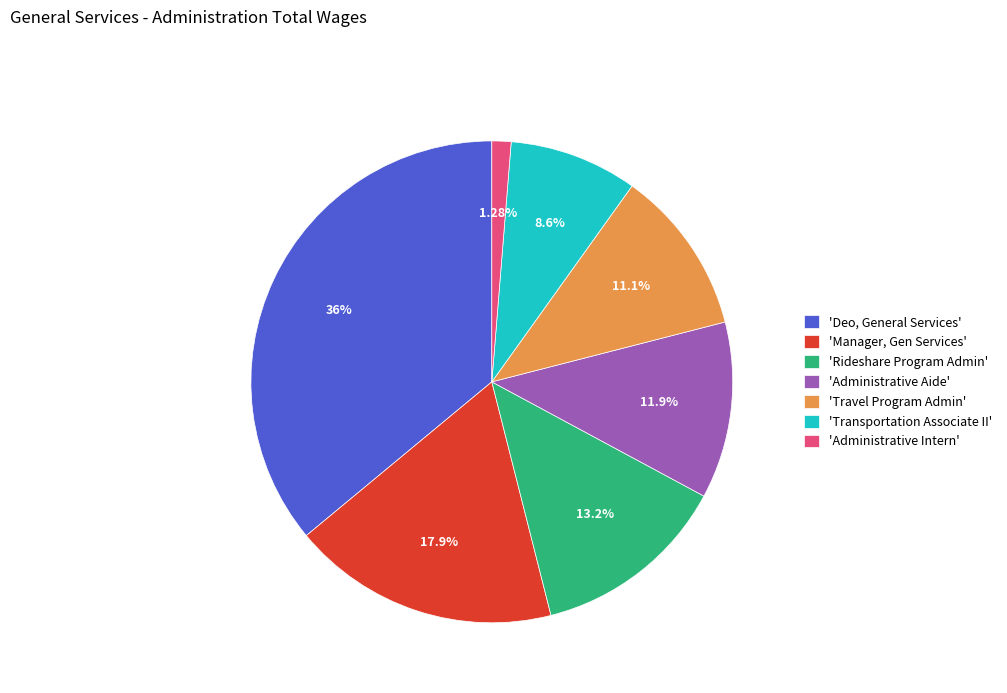

Is 'Administrative Aide' the majority of the pie?

No